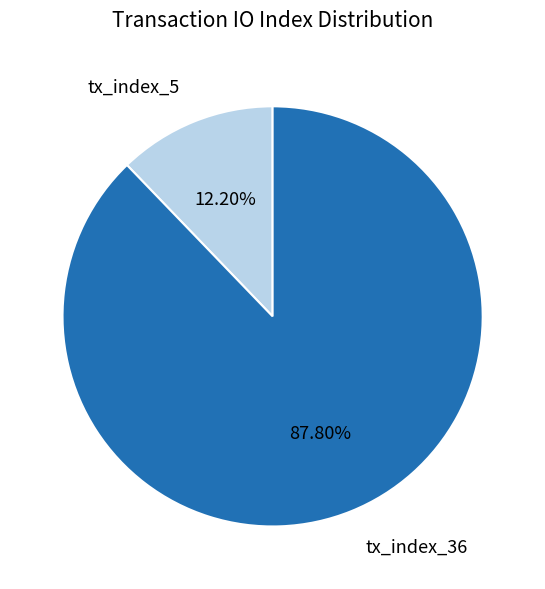

Does tx_index_5 represent more than half of the total?

No